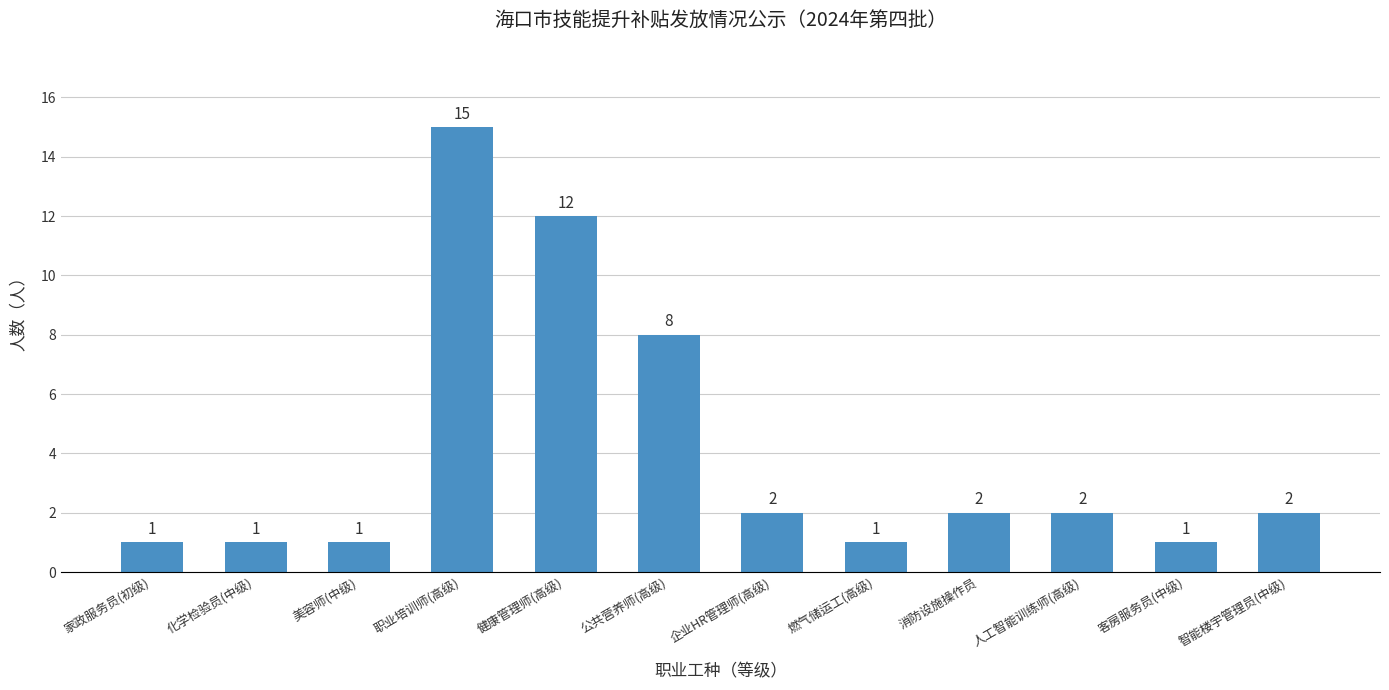

What is the value of the 8th bar from the left?

1